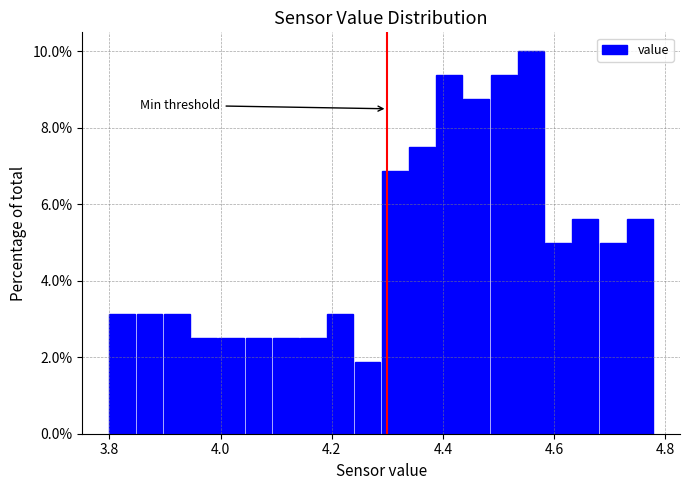

Around what value on the x-axis is the tallest bar? Give the approximate position of its centre, as read against the axis.

4.56